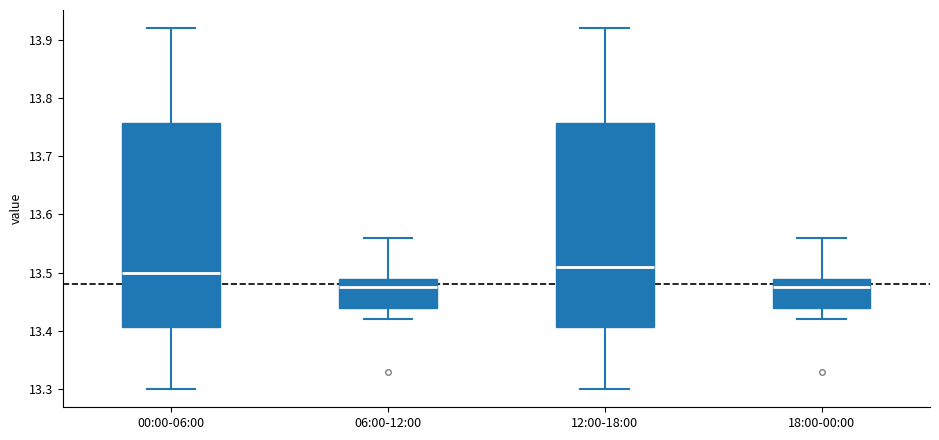

Reading left to right, transcribe this box plot: for each box, give where its median line is, the range the box spans, and where its two whiskers end, as read against the y-axis. The values are not printed on the chart, so give them approximately, as read against the axis.

00:00-06:00: median 13.50, box 13.41 to 13.76, whiskers 13.30 to 13.92
06:00-12:00: median 13.48, box 13.44 to 13.49, whiskers 13.42 to 13.56
12:00-18:00: median 13.51, box 13.41 to 13.76, whiskers 13.30 to 13.92
18:00-00:00: median 13.48, box 13.44 to 13.49, whiskers 13.42 to 13.56